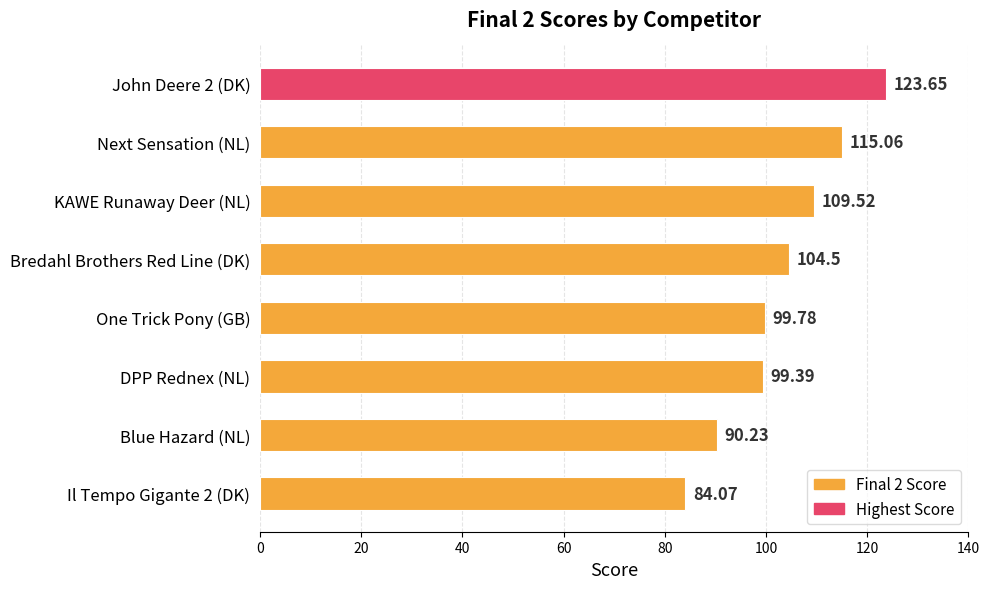

Which has a higher value, DPP Rednex (NL) or Next Sensation (NL)?

Next Sensation (NL)